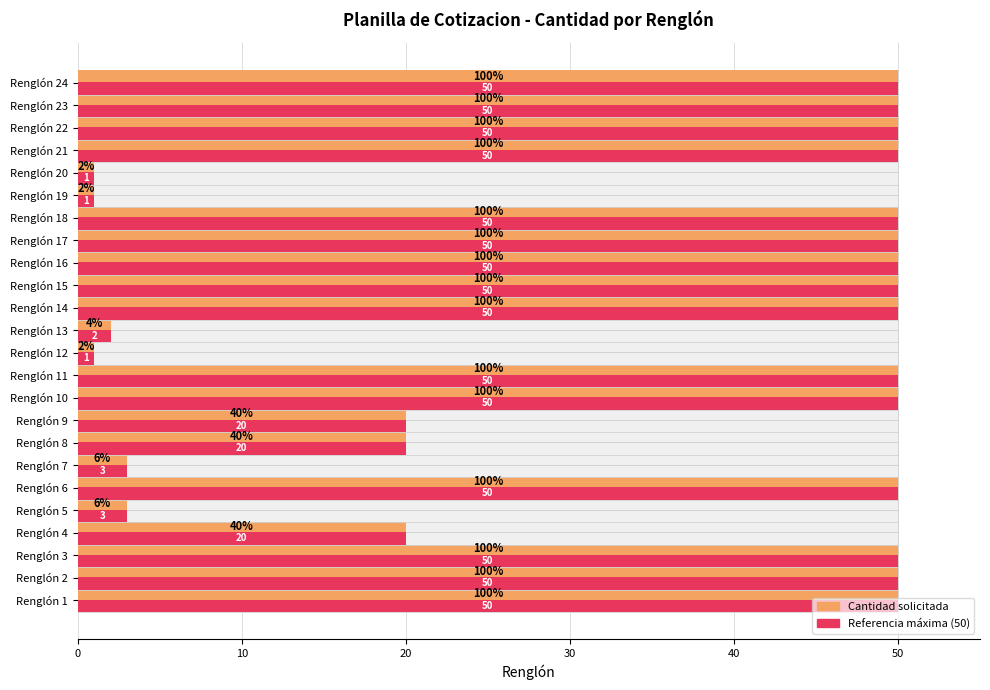

What is the minimum value shown in the chart?

1